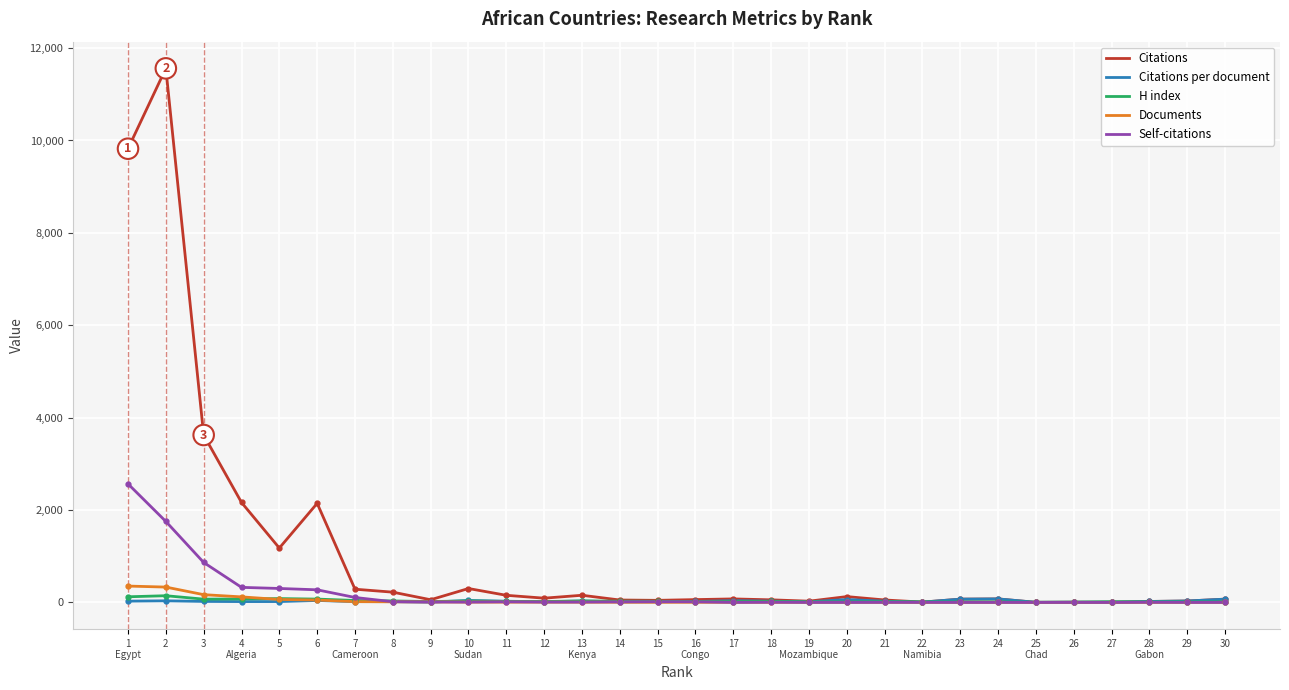

Which series has the widest spread of values?

Citations